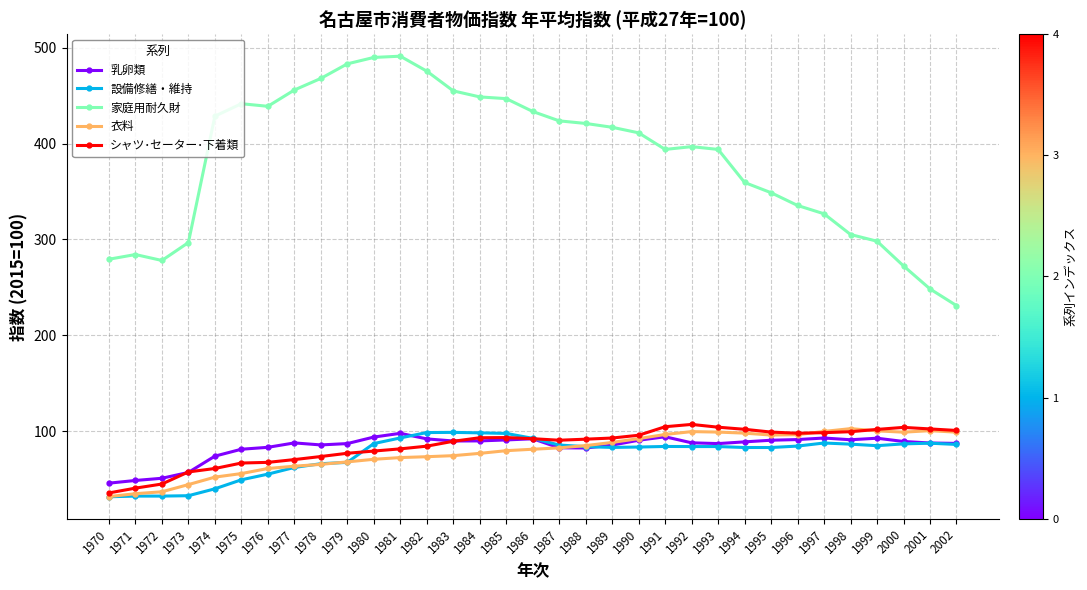

True or false: 家庭用耐久財 has more than 2 points higher than both neighbors.

True